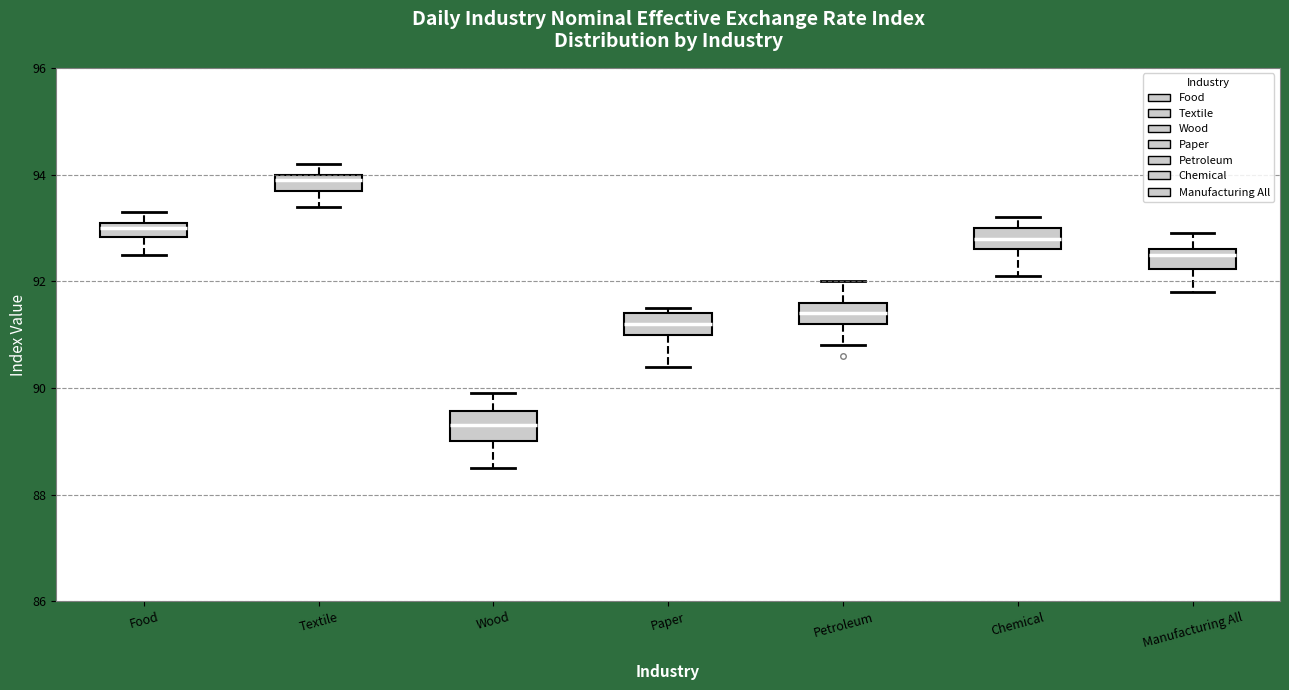

Where does the lower whisker of the box for Chemical end on the y-axis? The values are not printed on the chart, so give them approximately, as read against the axis.

92.2